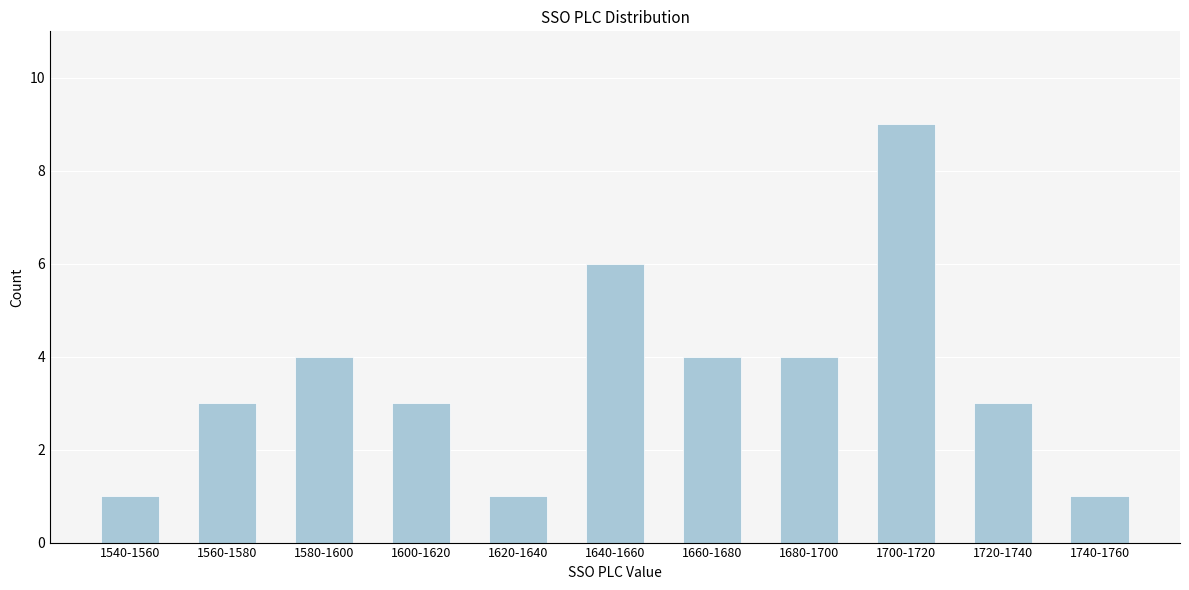

Reading right to left, transcribe all the data shown in this chart.

1740-1760=1	1720-1740=3	1700-1720=9	1680-1700=4	1660-1680=4	1640-1660=6	1620-1640=1	1600-1620=3	1580-1600=4	1560-1580=3	1540-1560=1